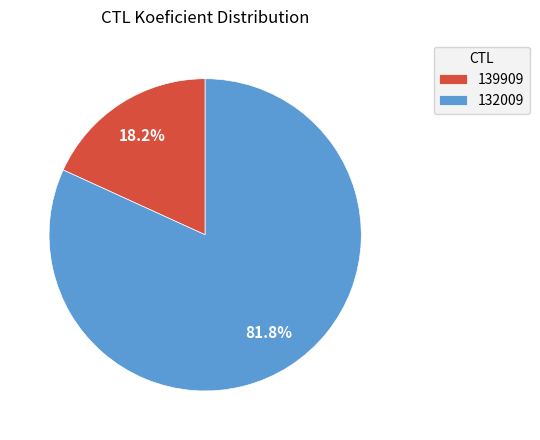

To the nearest percent, what portion does 139909 represent?

18%